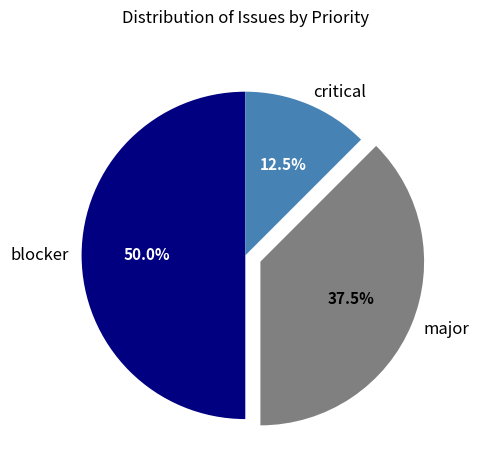

Which category has the biggest portion of the pie?

blocker